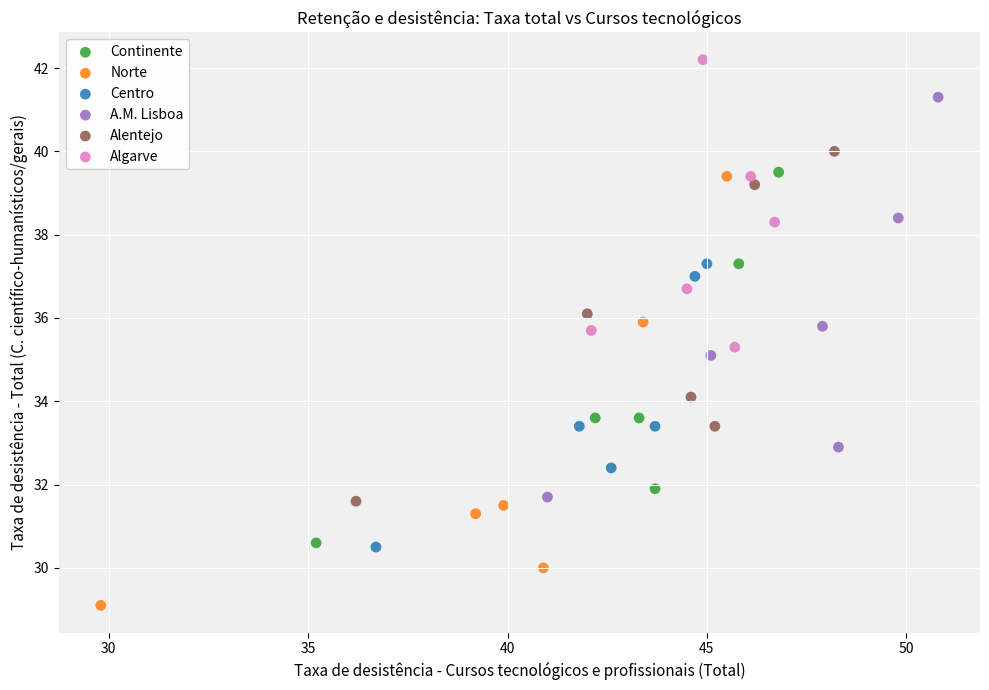

Which series reaches the minimum Y coordinate?

Norte